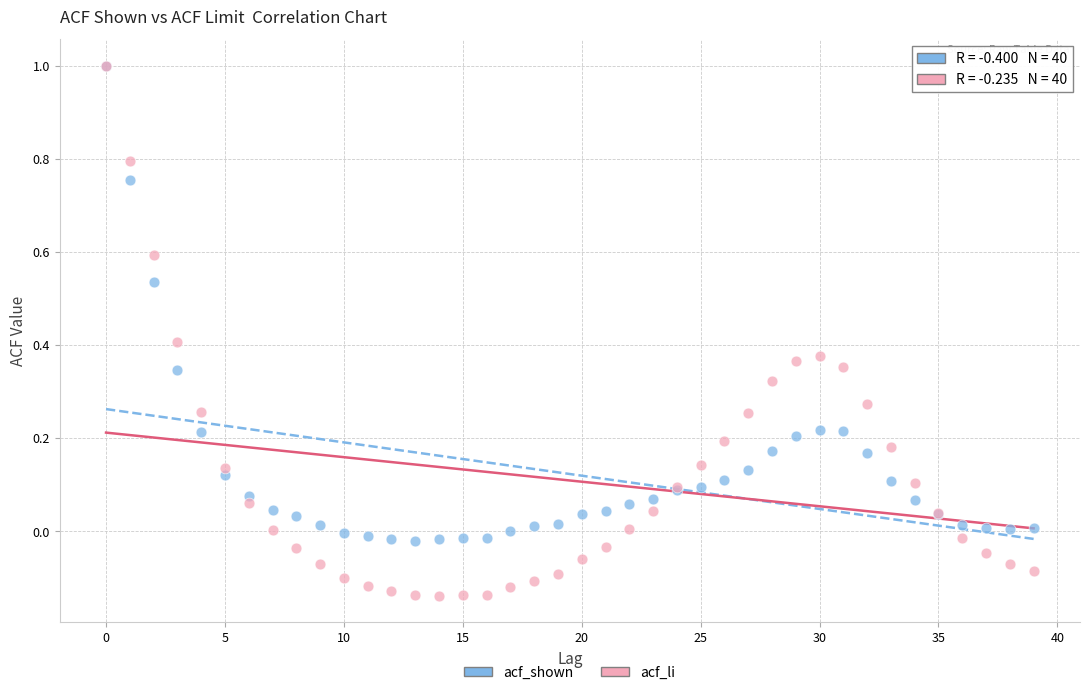

What are all the series names shown in the legend?

acf_shown, acf_li